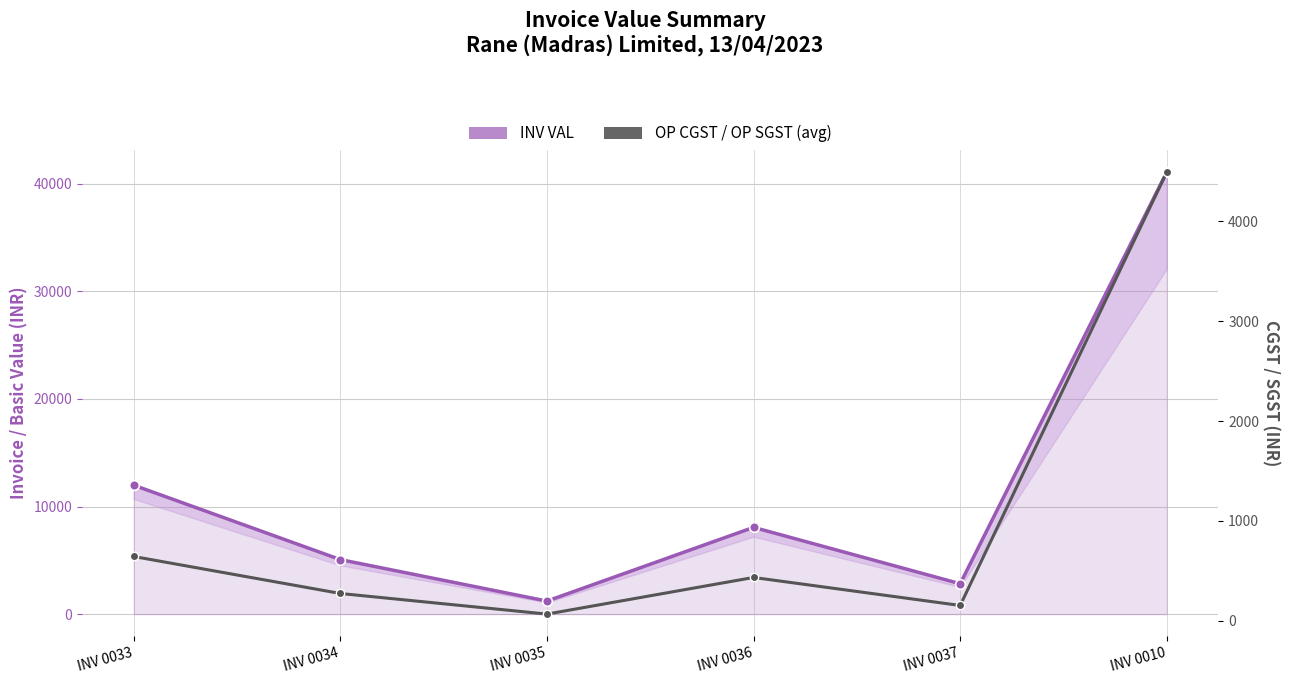

True or false: INV VAL has more than 1 points higher than both neighbors.

False